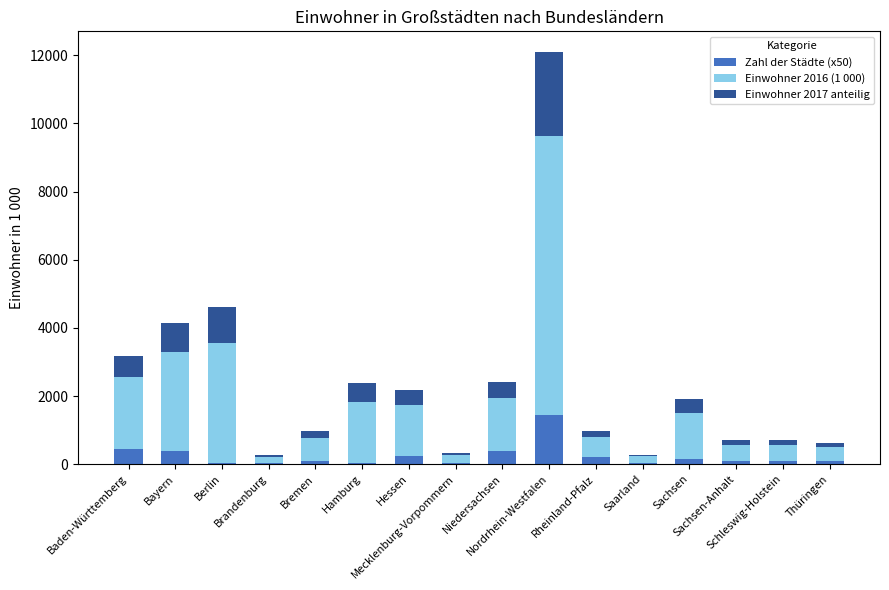

What are all the series names shown in the legend?

Zahl der Städte (x50), Einwohner 2016 (1 000), Einwohner 2017 anteilig